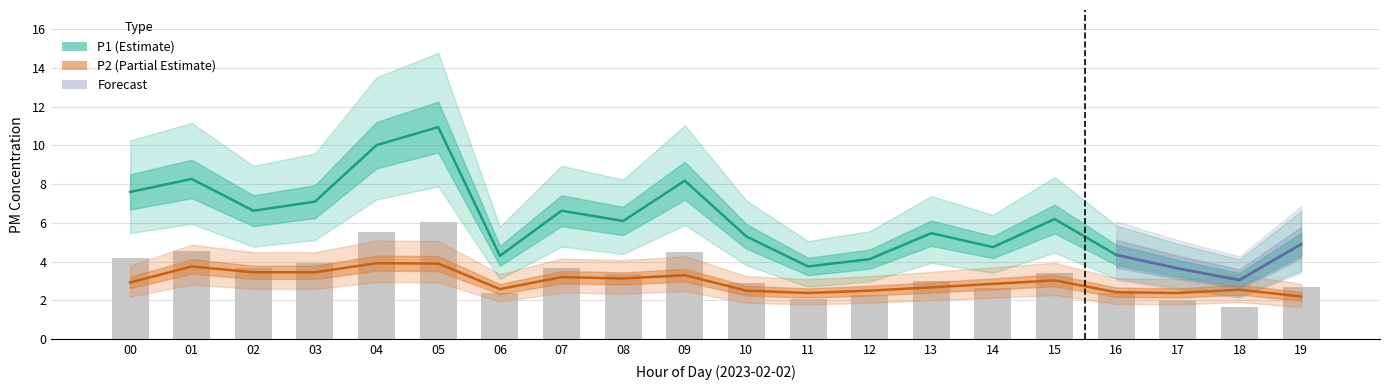

What is the value of the P1 bar at the 15th from the left?

4.8